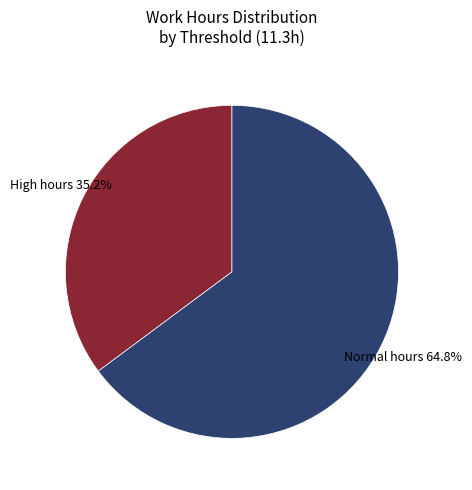

To the nearest percent, what is the average slice percentage?

50%